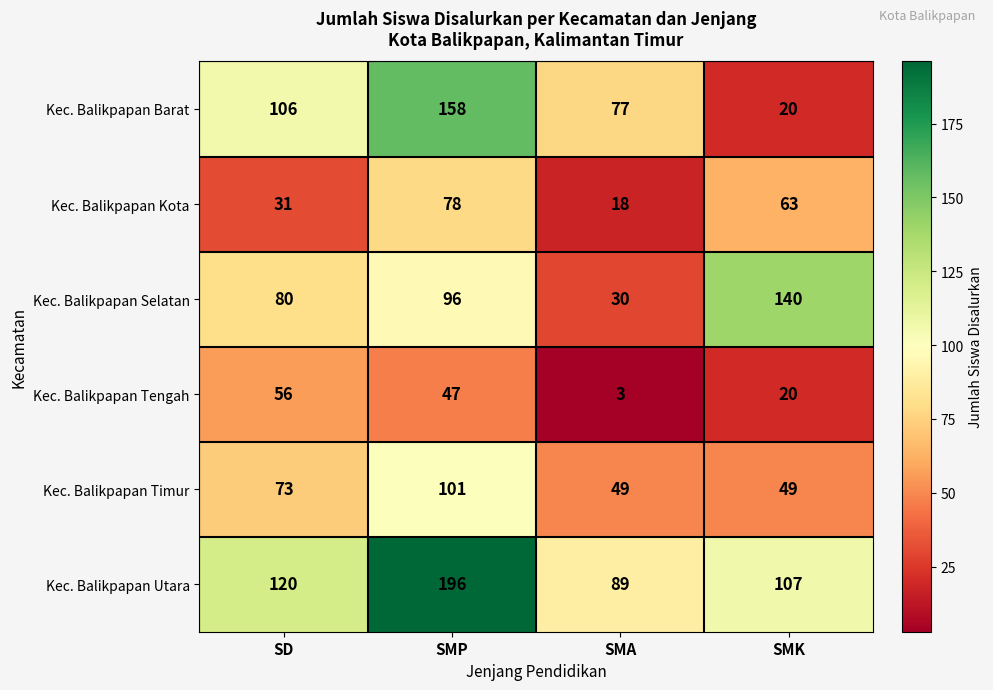

How many series are shown in this chart?

6